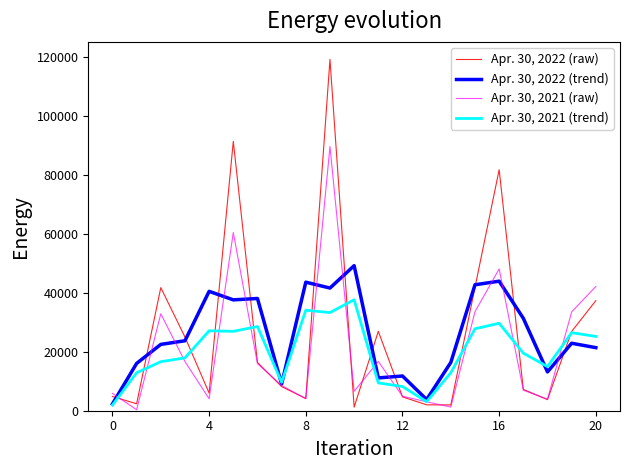

How many values in the Apr. 30, 2021 (raw) series are below 8577?

10